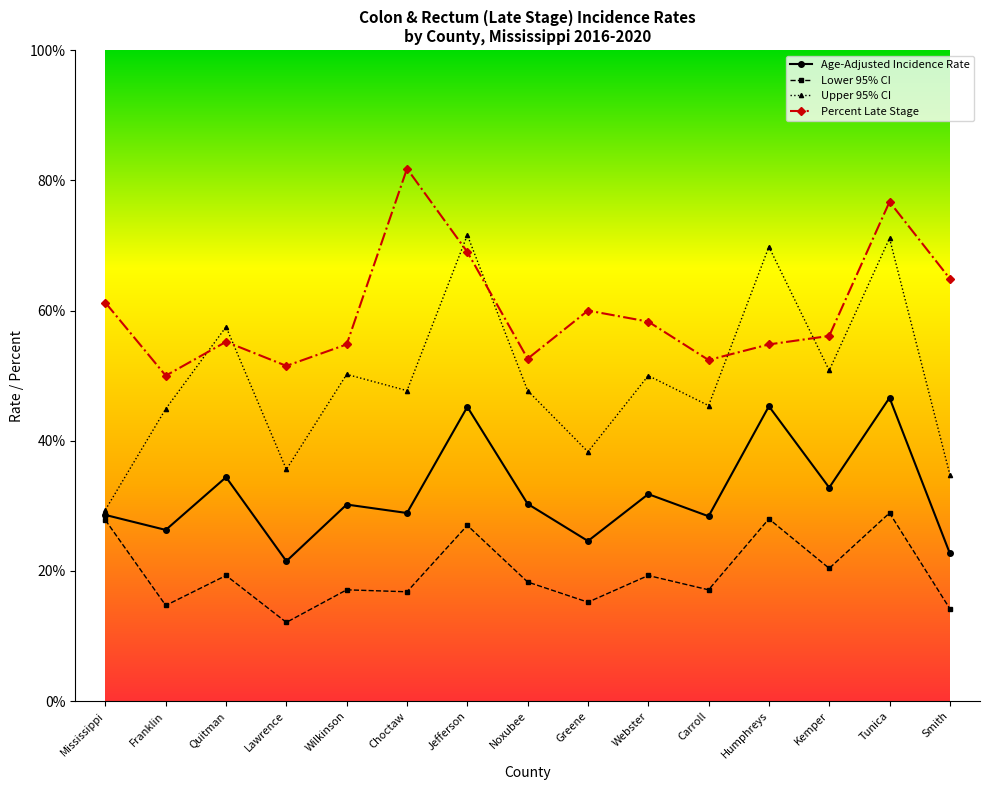

Which series has the largest total across all categories?

Percent Late Stage